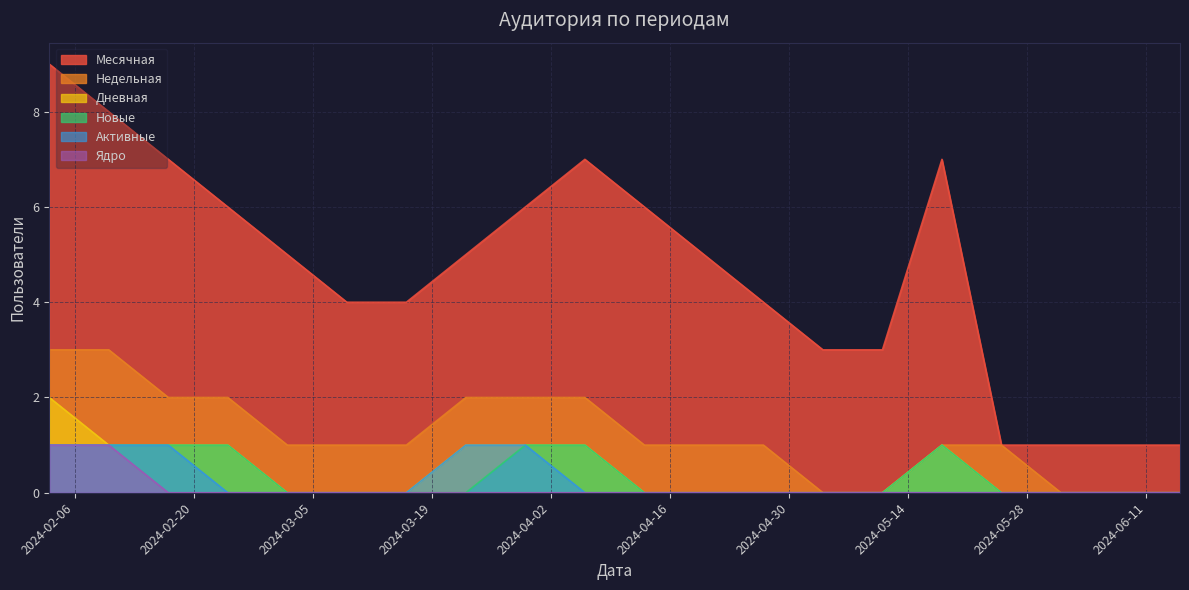

What are all the series names shown in the legend?

Месячная, Недельная, Дневная, Новые, Активные, Ядро